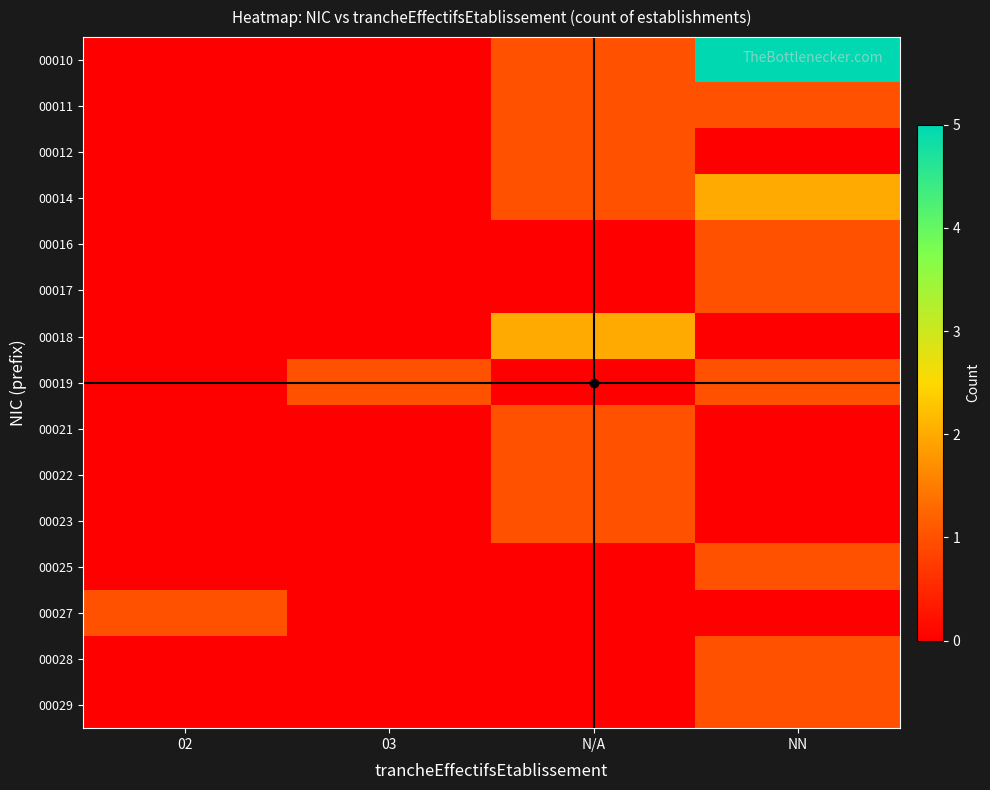

How many categories are shown in the chart?

4